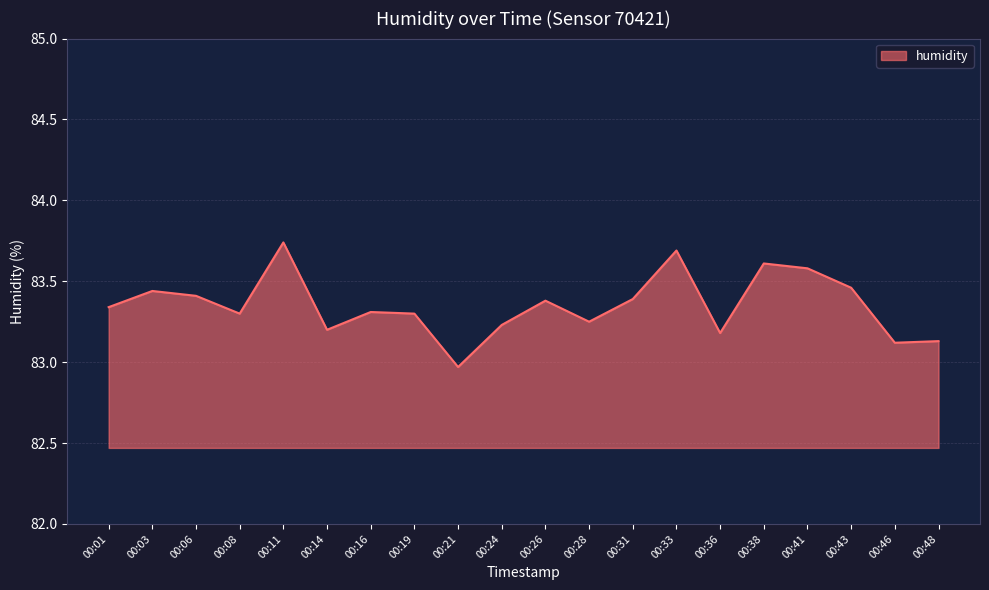

What is the difference between the second highest and minimum values?

0.7